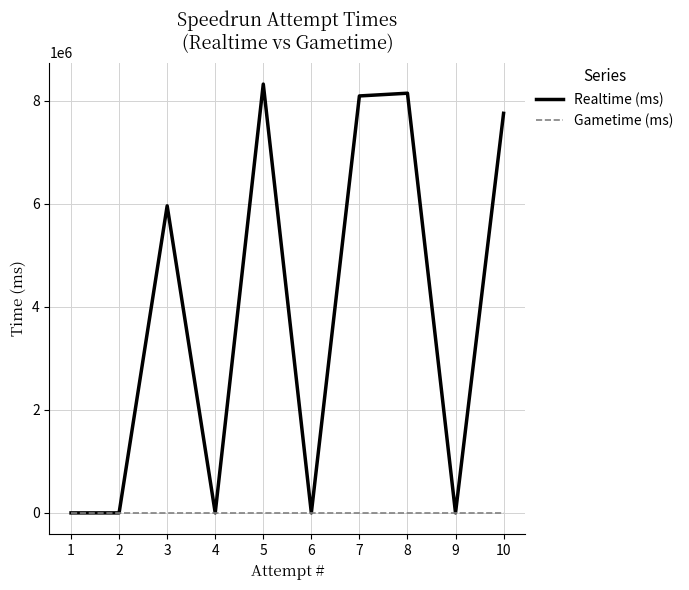

Reading left to right, extract all data points from this chart.

Realtime (ms): 0	0	5960844	0	8323772	0	8093579	8146539	0	7756003
Gametime (ms): 0	0	0	0	0	0	0	0	0	0